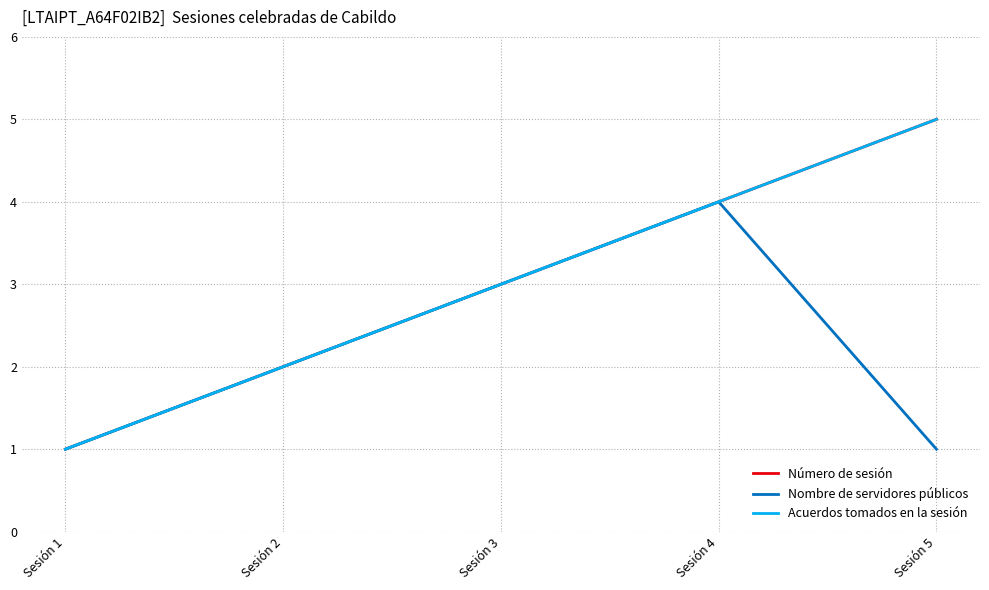

Rank the series at Sesión 5 from highest to lowest value.

Número de sesión, Acuerdos tomados en la sesión, Nombre de servidores públicos